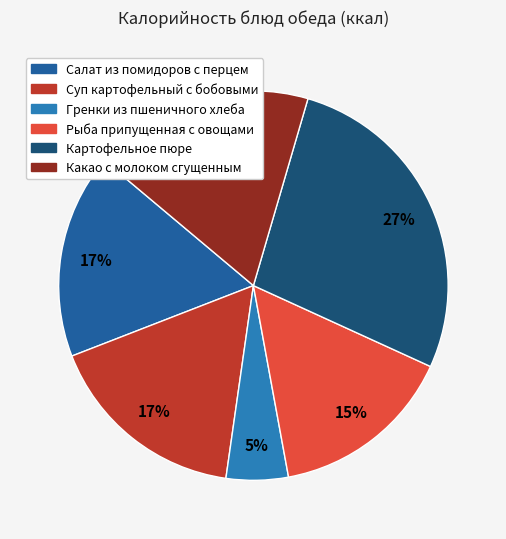

Between Салат из помидоров с перцем and Рыба припущенная с овощами, which is larger?

Салат из помидоров с перцем